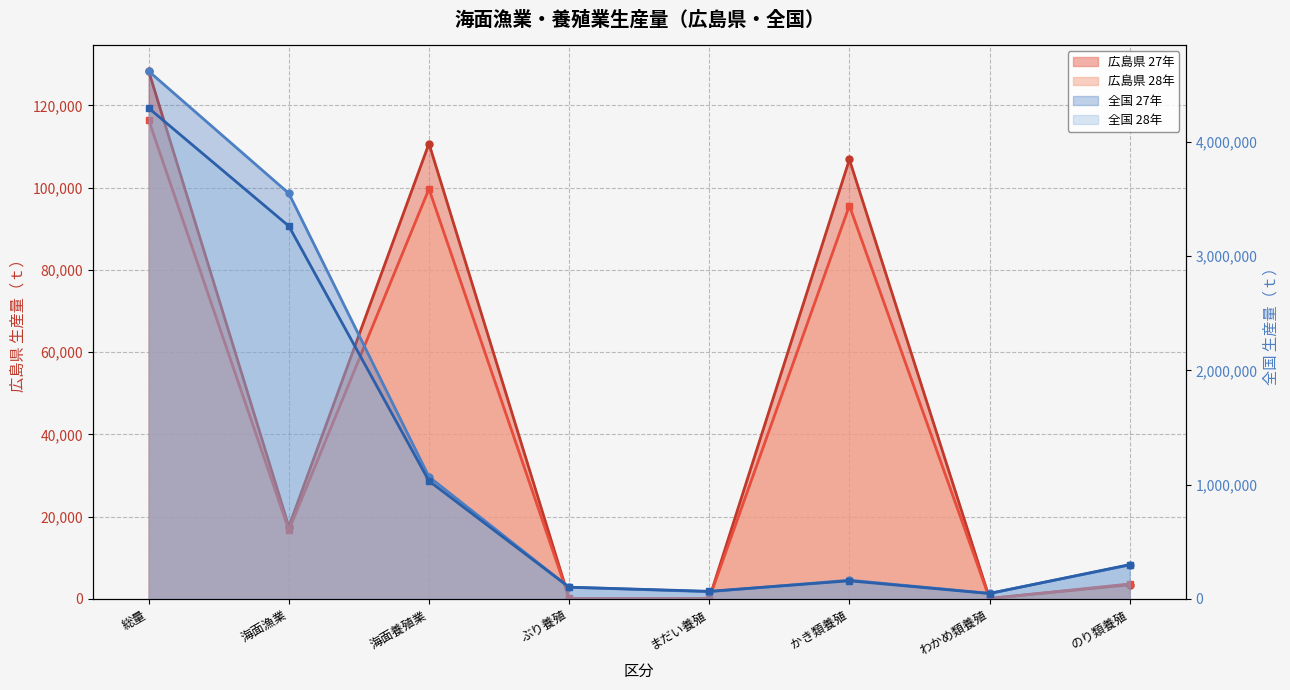

What is the value of the 全国 27年 point at the 3rd from the left?

1069017